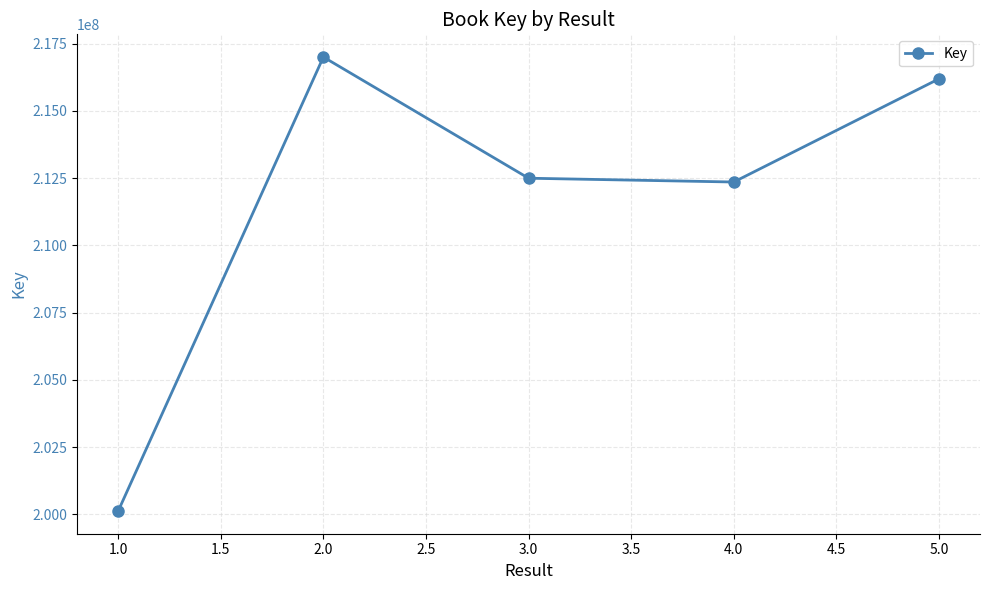

Reading right to left, what are all the values shown in this chart?

216188620	212353188	212494295	216999112	200122734